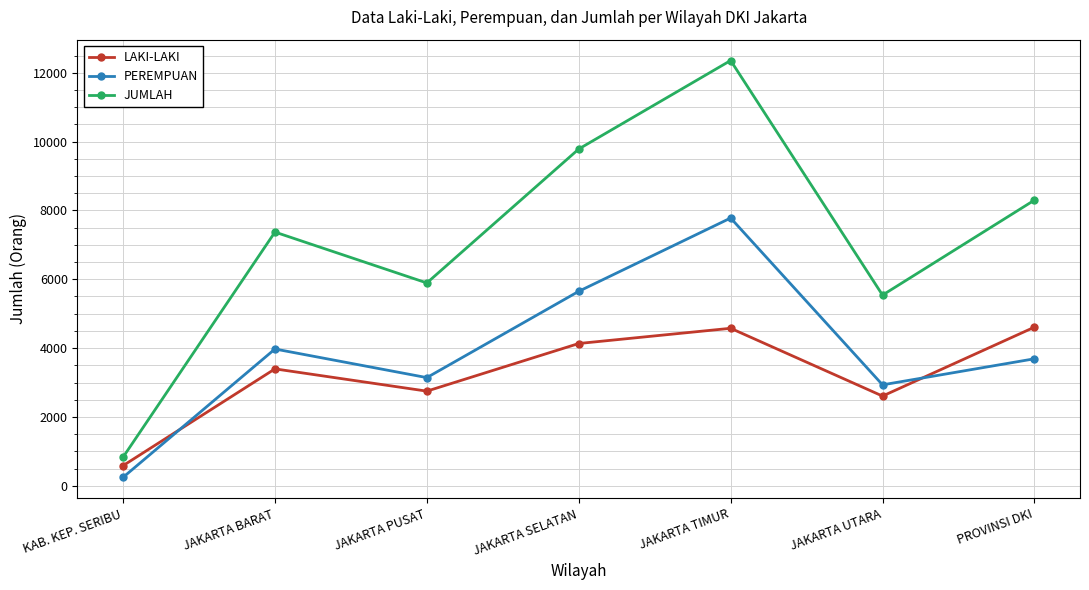

What is the difference between the highest and lowest values at JAKARTA TIMUR?

7779